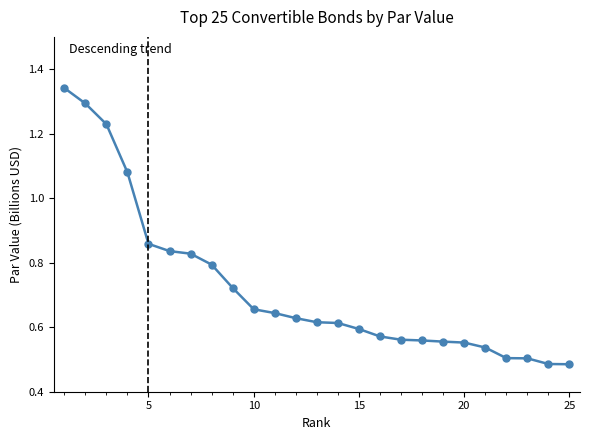

What is the sum of all values?

18.0